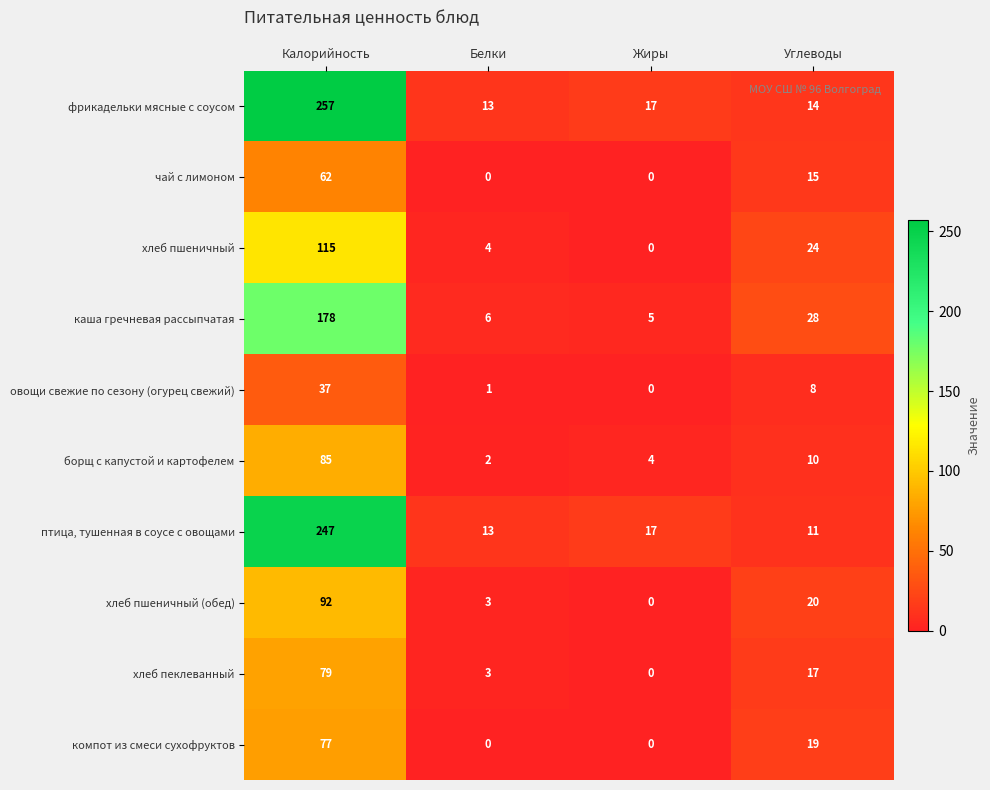

At how many categories does at least one series exceed 251?

1